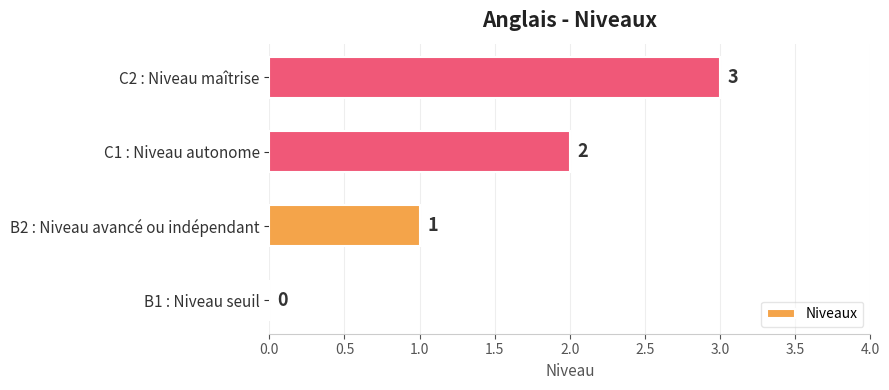

Between C2 : Niveau maîtrise and B2 : Niveau avancé ou indépendant, which is larger?

C2 : Niveau maîtrise